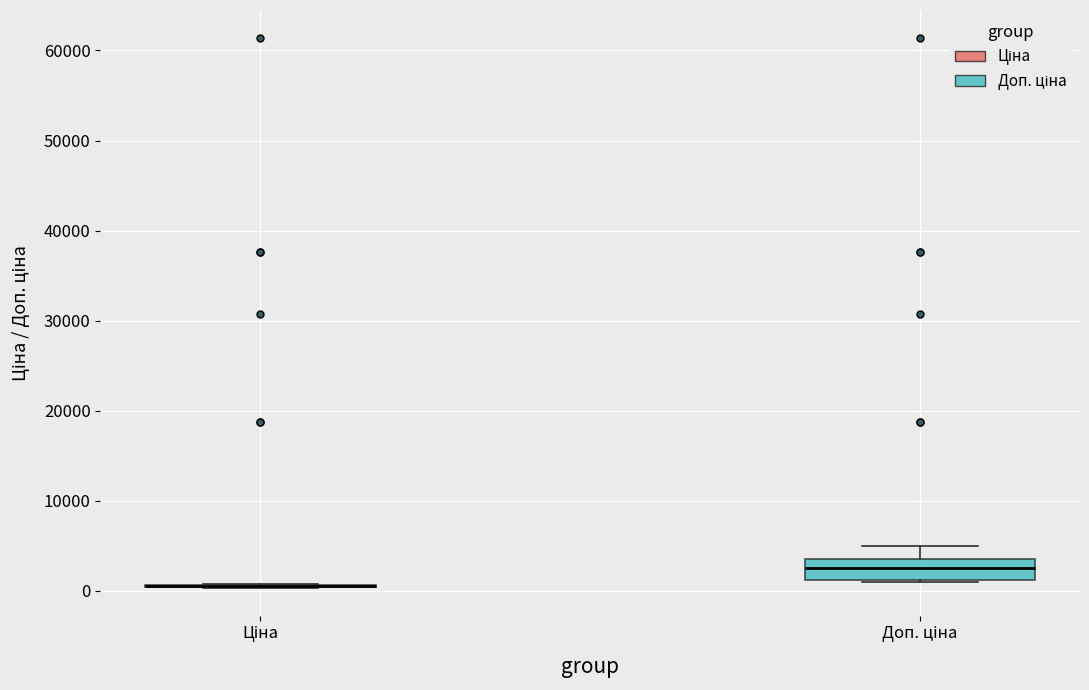

Reading left to right, read every box against the y-axis: the position of its median line, the range the box covers, and the ends of its whiskers. The values are not printed on the chart, so give them approximately, as read against the axis.

Ціна: box collapsed to a line at 1000, whiskers 0 to 1000
Доп. ціна: median 2000, box 1000 to 4000, whiskers 1000 to 5000